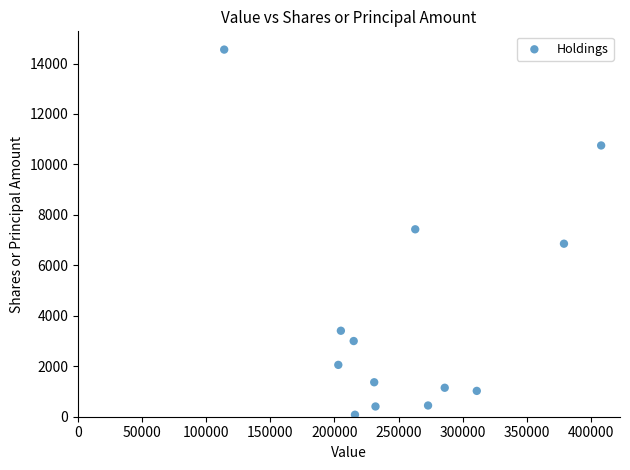

What is the range of Y values (max minus min)?

14473